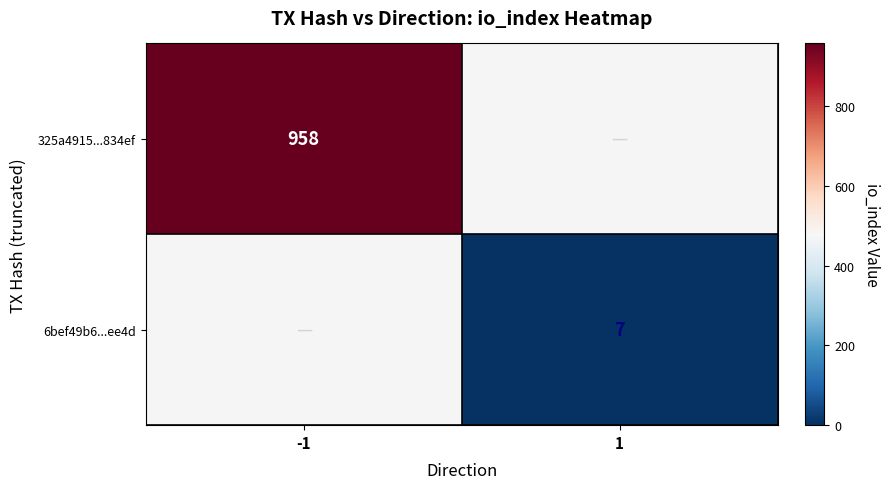

The value of 6bef49b6...ee4d at 1 is 7. True or false?

True